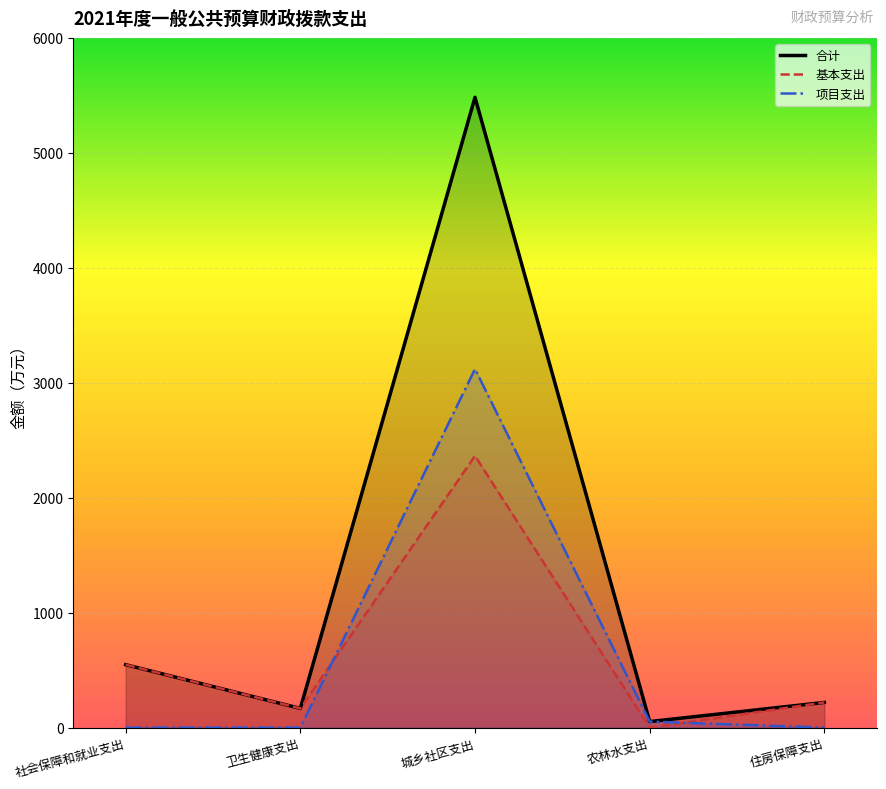

Does the chart display data point markers on the line(s)?

No